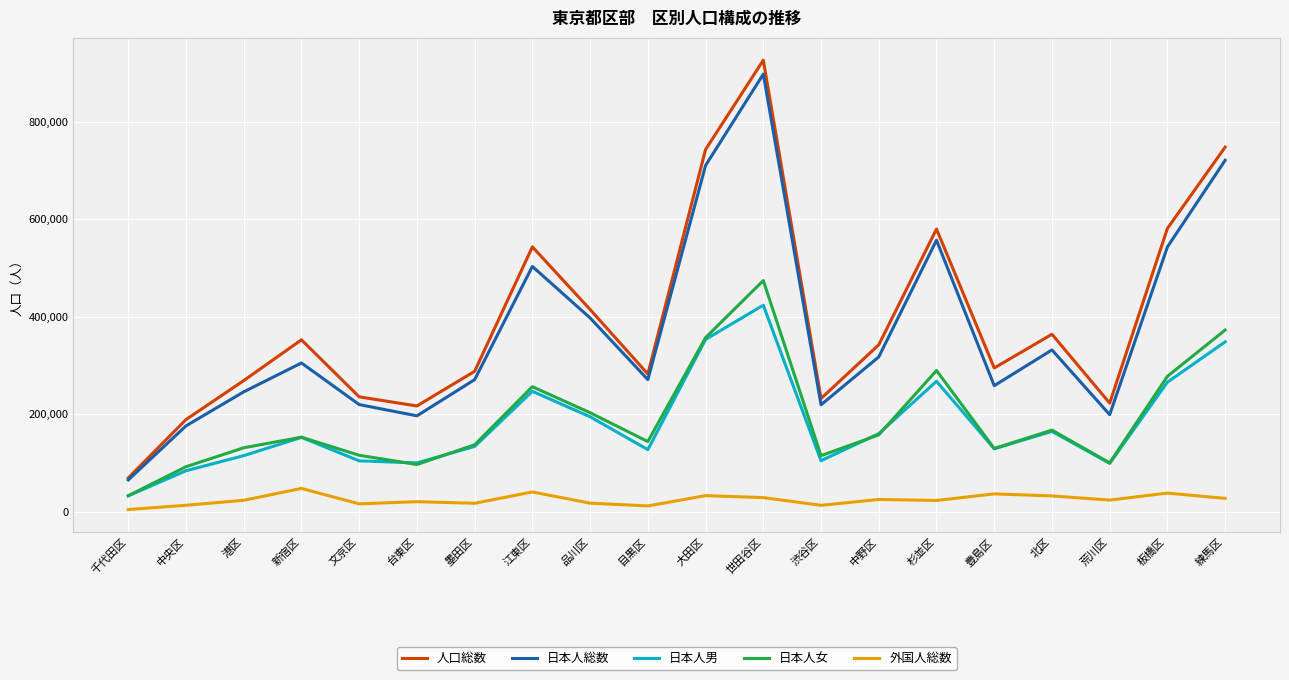

Which series has the largest range (max minus min)?

人口総数